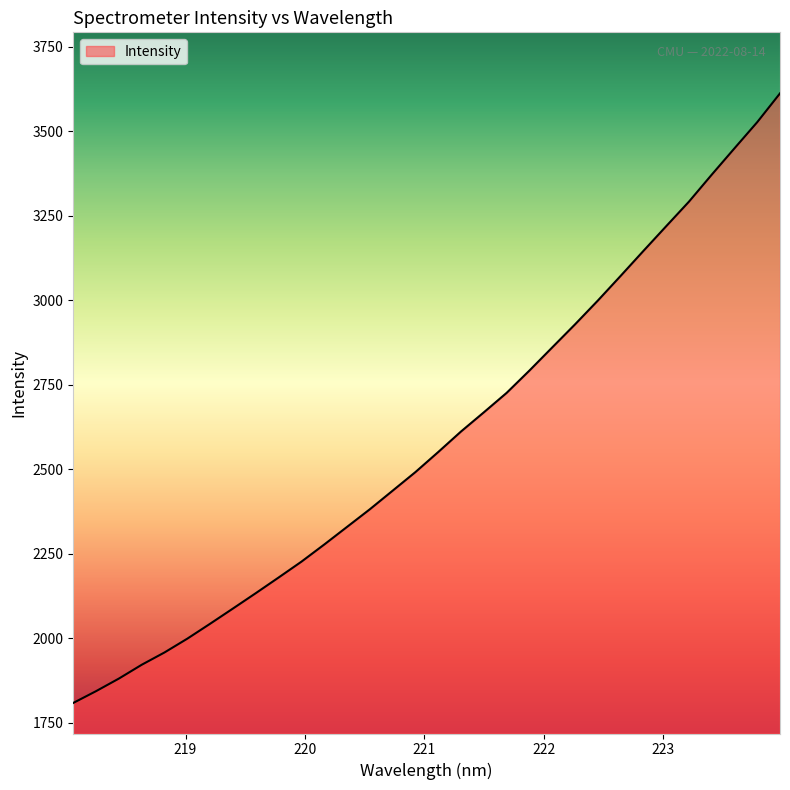

What is the difference between the maximum and minimum values?

1803.3